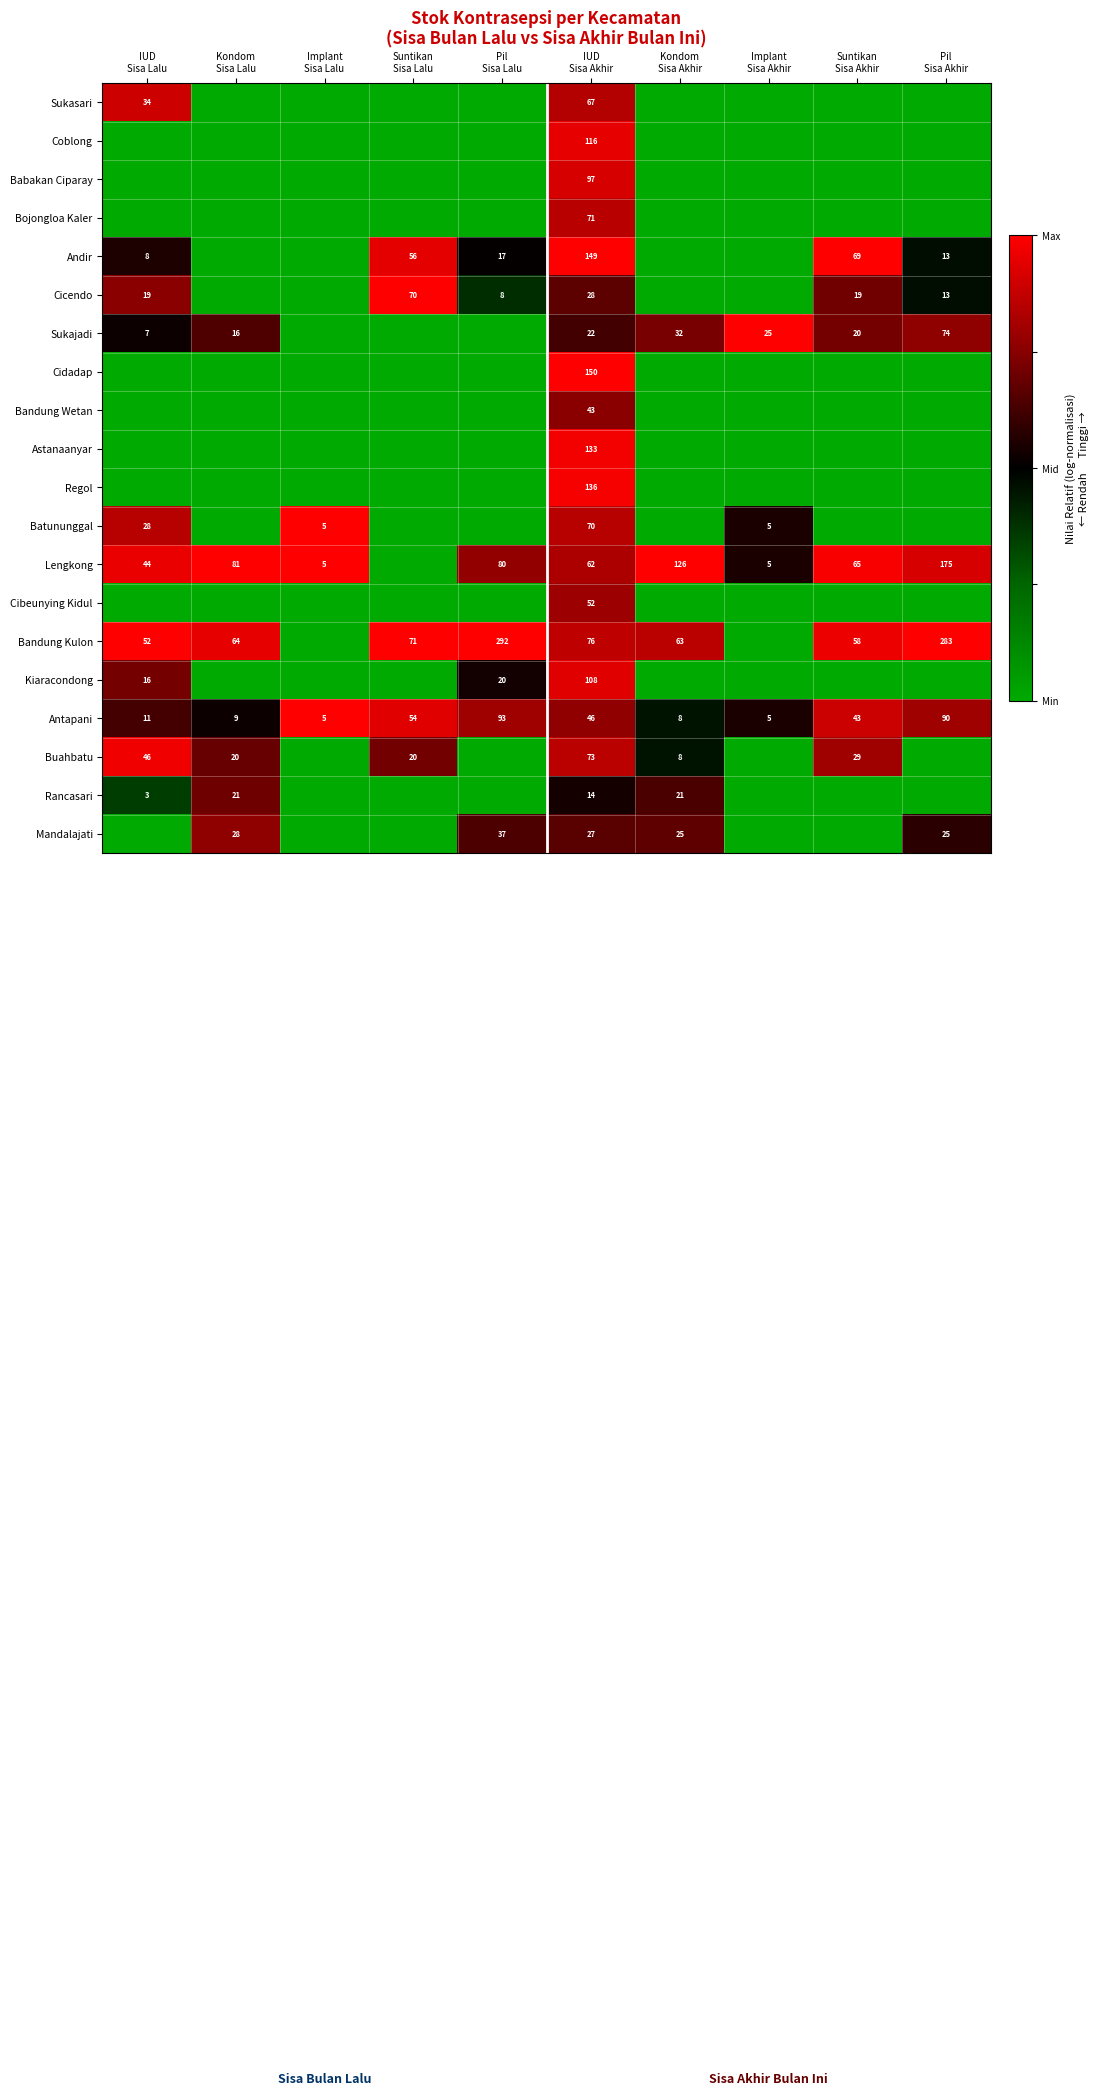

What is the average value of the Antapani series?

36